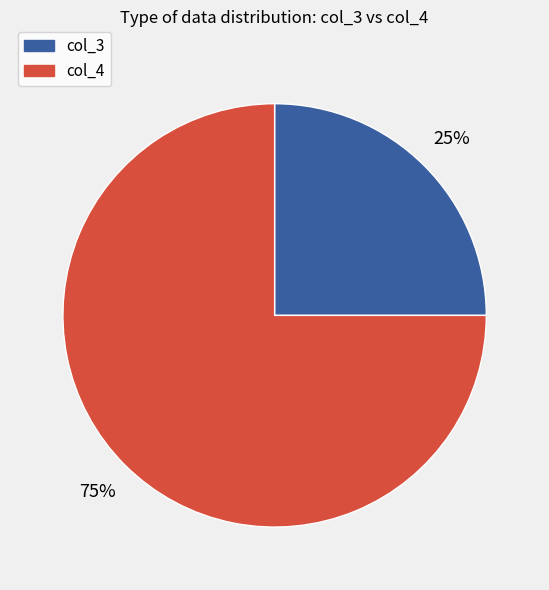

To the nearest percent, what percentage of the pie is col_4?

75%